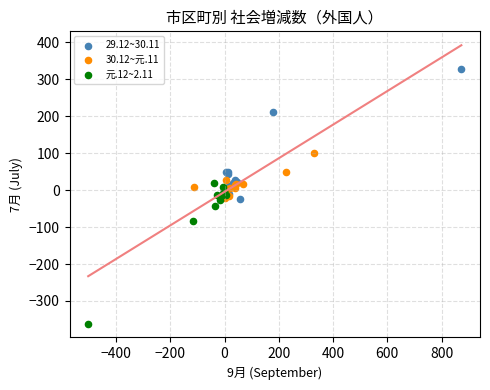

Which series contains the highest Y value?

29.12~30.11